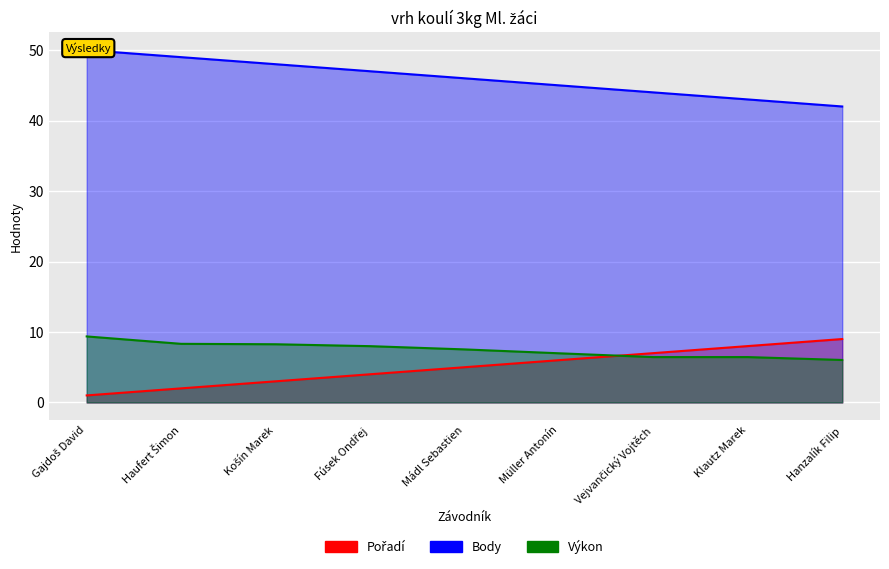

What is the difference between the Body values at Hanzalík Filip and Košín Marek?

6.0